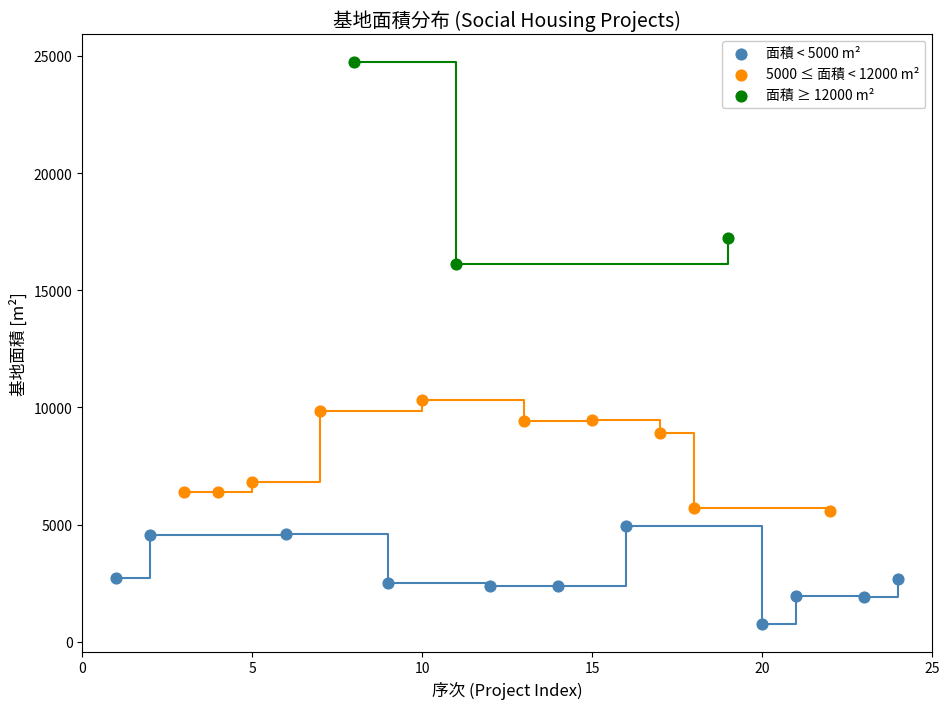

Which series has the widest spread of Y values?

面積 ≥ 12000 m²